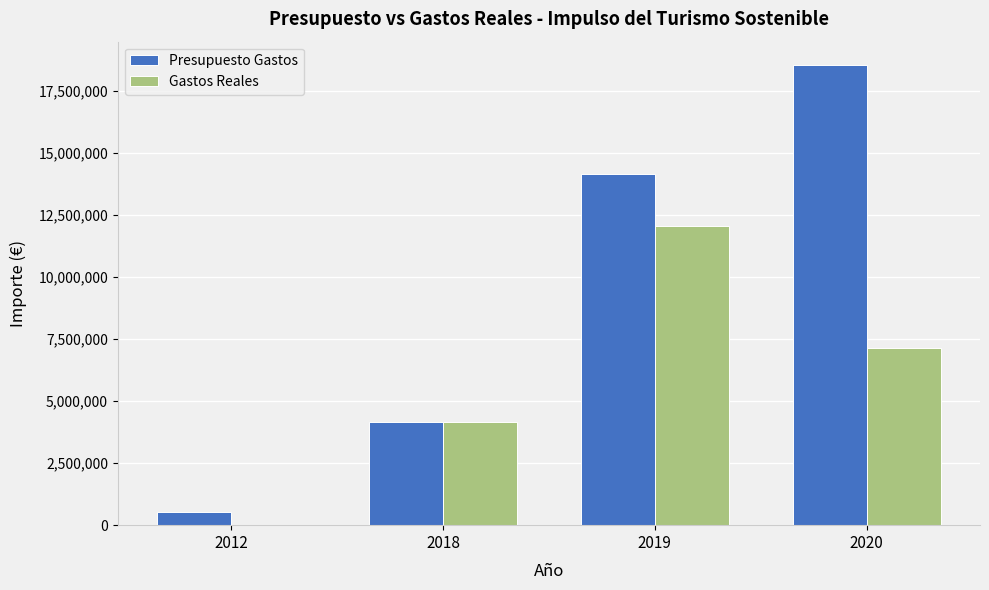

How many groups of bars are there?

4